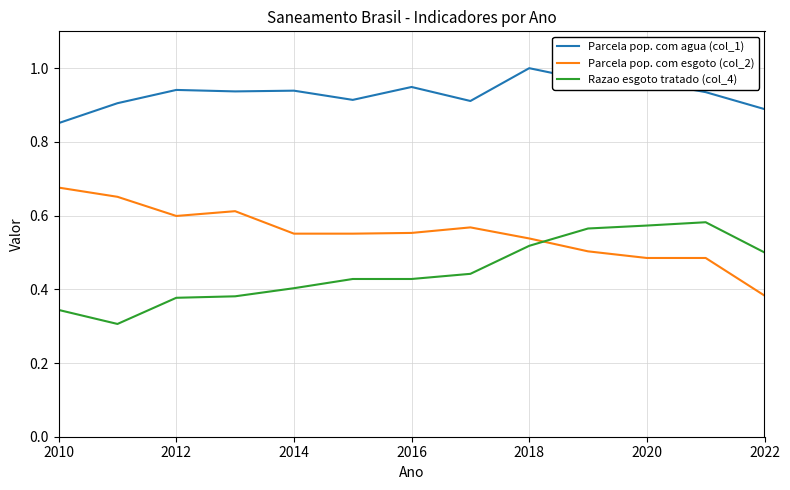

List the series in order of their overall mean, lowest first.

Razao esgoto tratado (col_4), Parcela pop. com esgoto (col_2), Parcela pop. com agua (col_1)